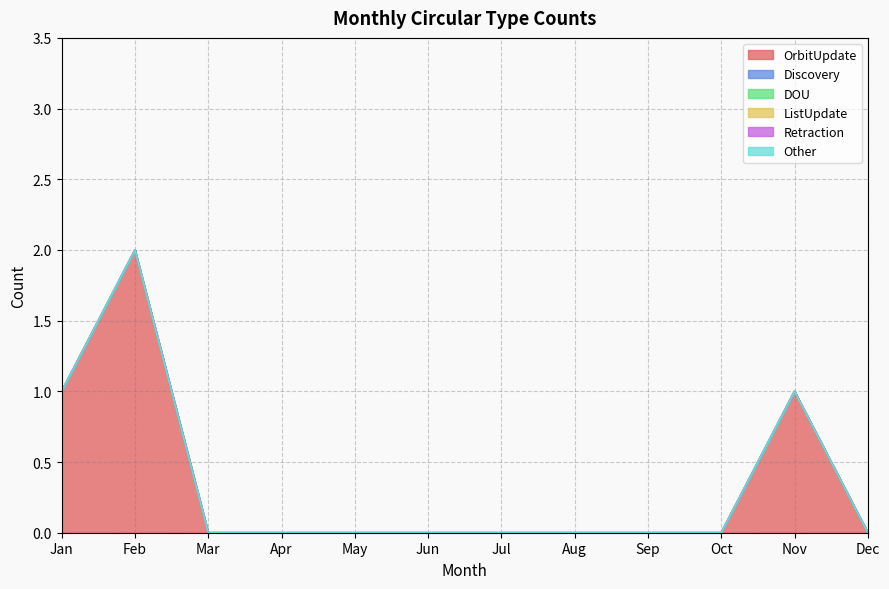

Reading left to right, extract all data points from this chart.

OrbitUpdate: 1	2	0	0	0	0	0	0	0	0	1	0
Discovery: 0	0	0	0	0	0	0	0	0	0	0	0
DOU: 0	0	0	0	0	0	0	0	0	0	0	0
ListUpdate: 0	0	0	0	0	0	0	0	0	0	0	0
Retraction: 0	0	0	0	0	0	0	0	0	0	0	0
Other: 0	0	0	0	0	0	0	0	0	0	0	0